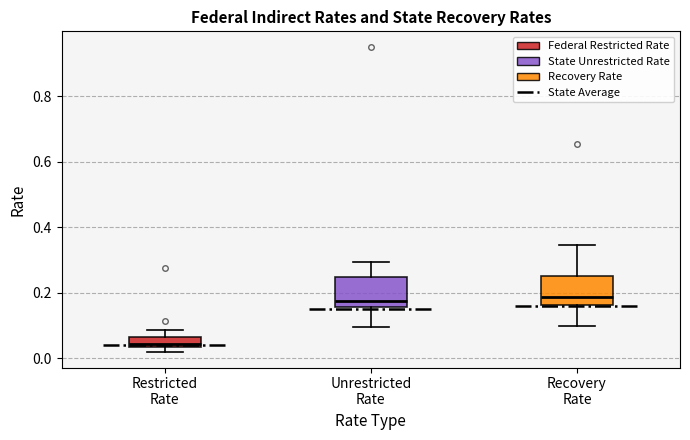

Which box has the lowest median line?

Restricted Rate